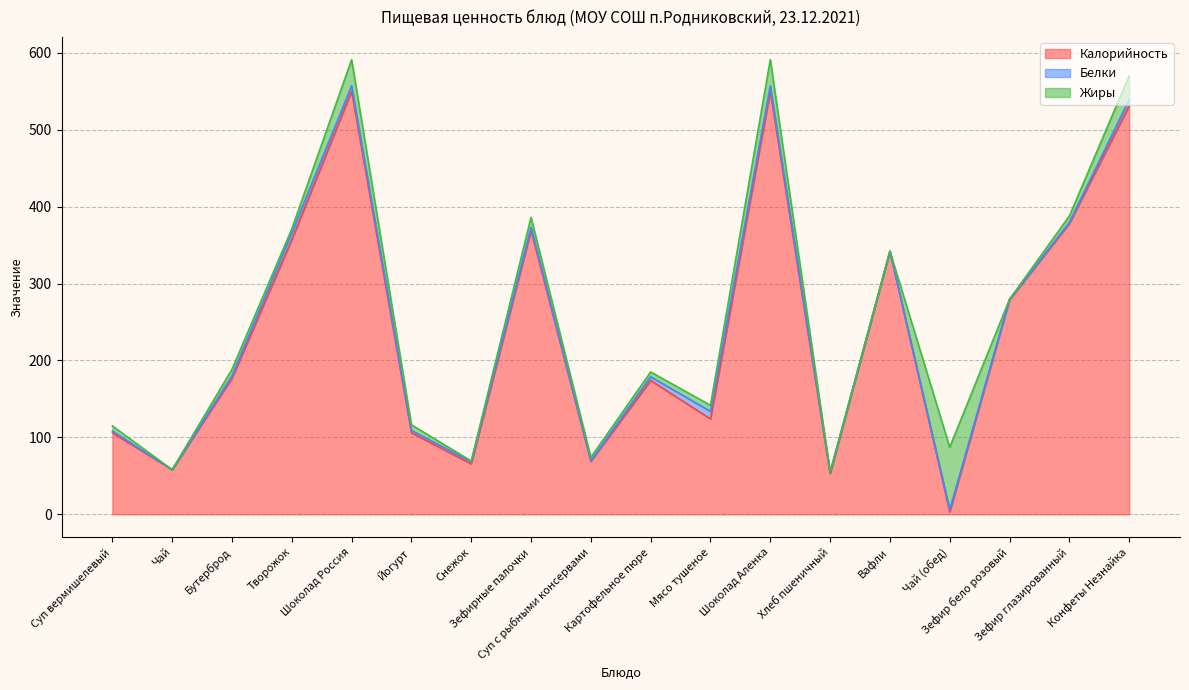

How many categories are shown in the chart?

18